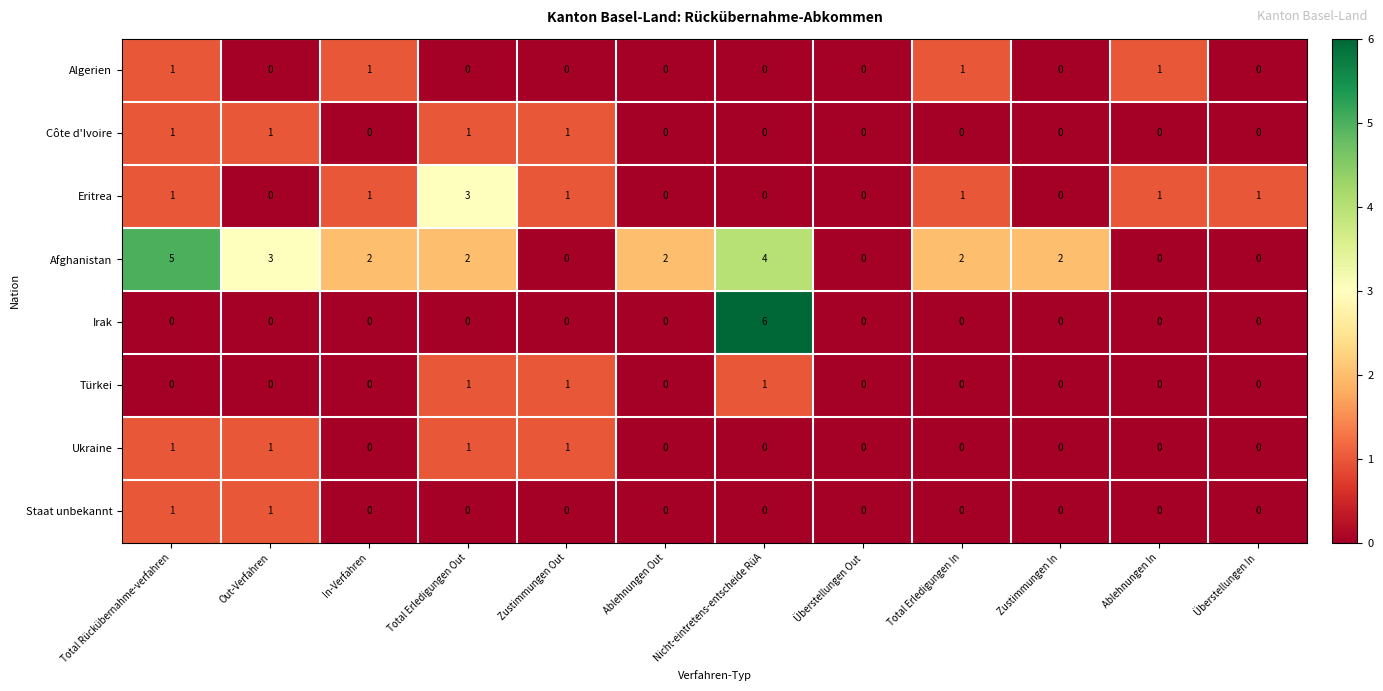

What is the greatest value displayed?

6